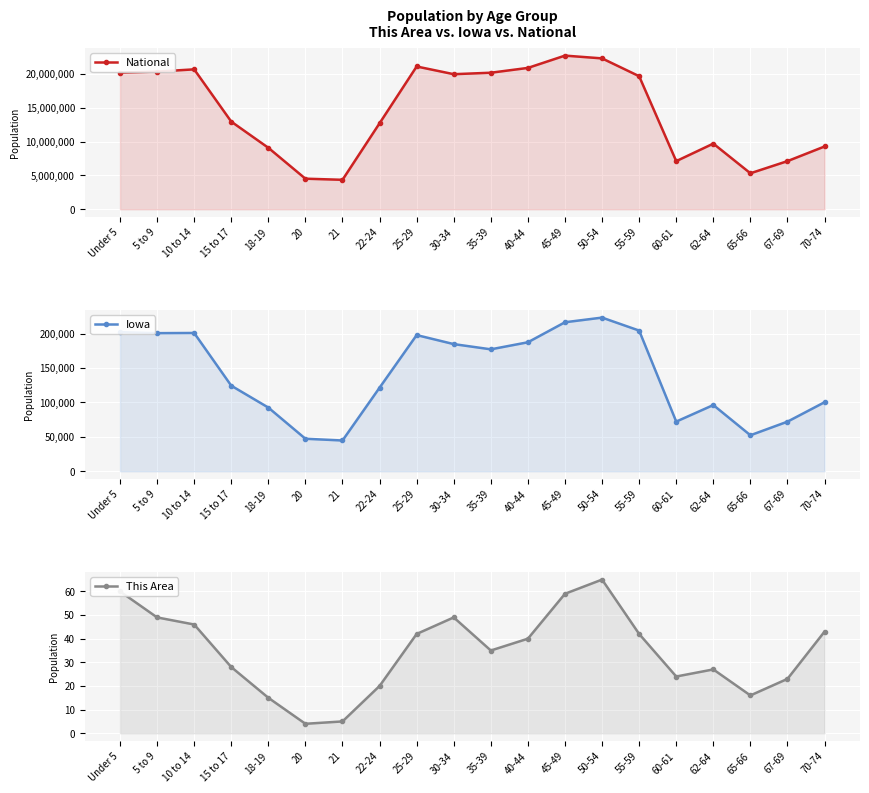

True or false: Iowa and National cross at least once.

False